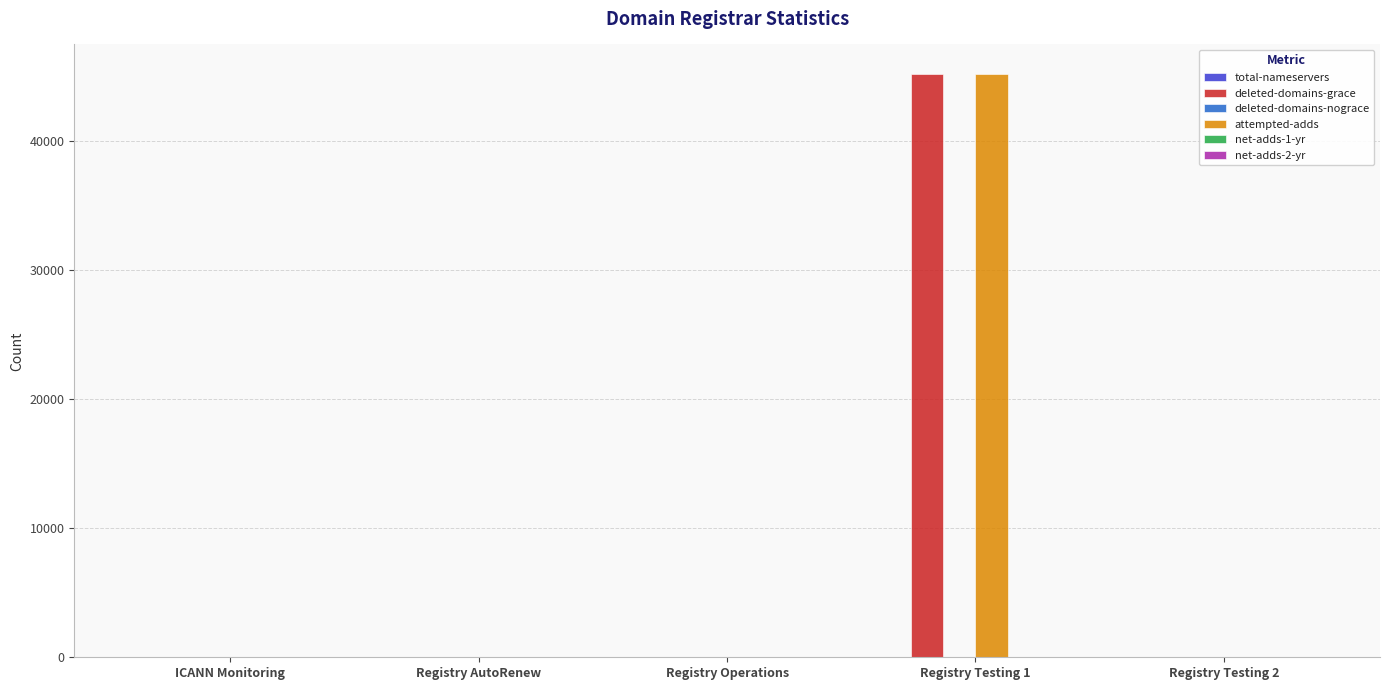

The deleted-domains-grace series shows 0 at Registry AutoRenew. True or false?

True